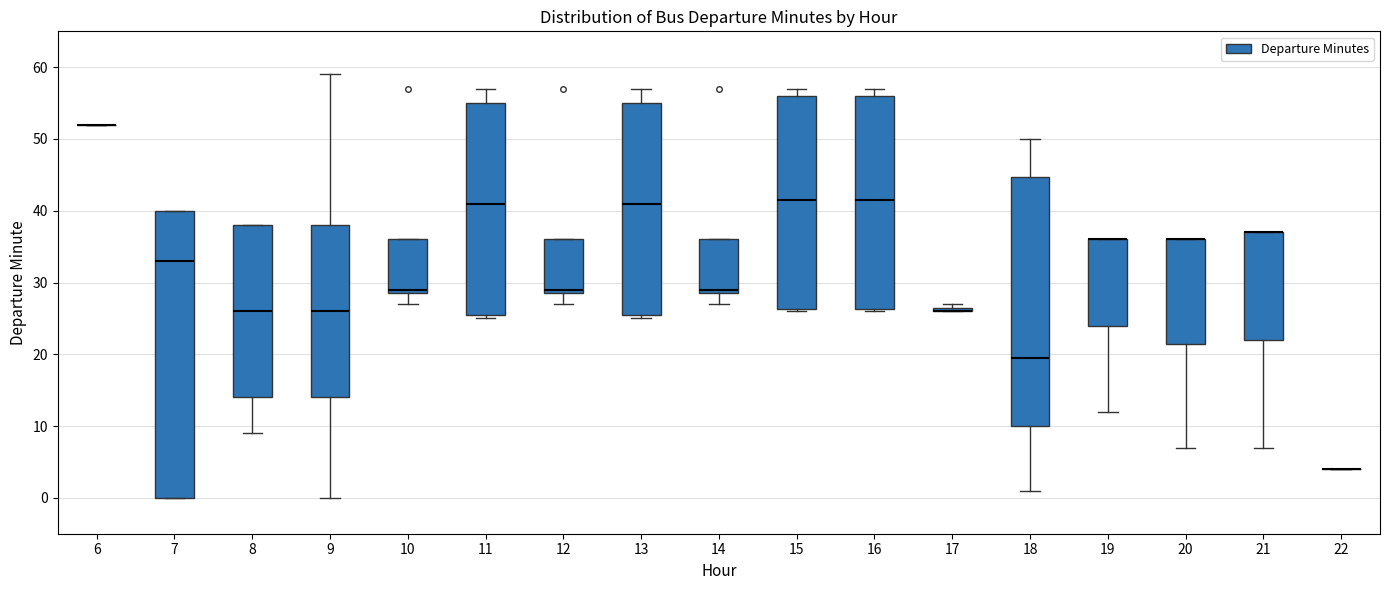

Which box is the tallest, from its lower edge to its upper edge?

7